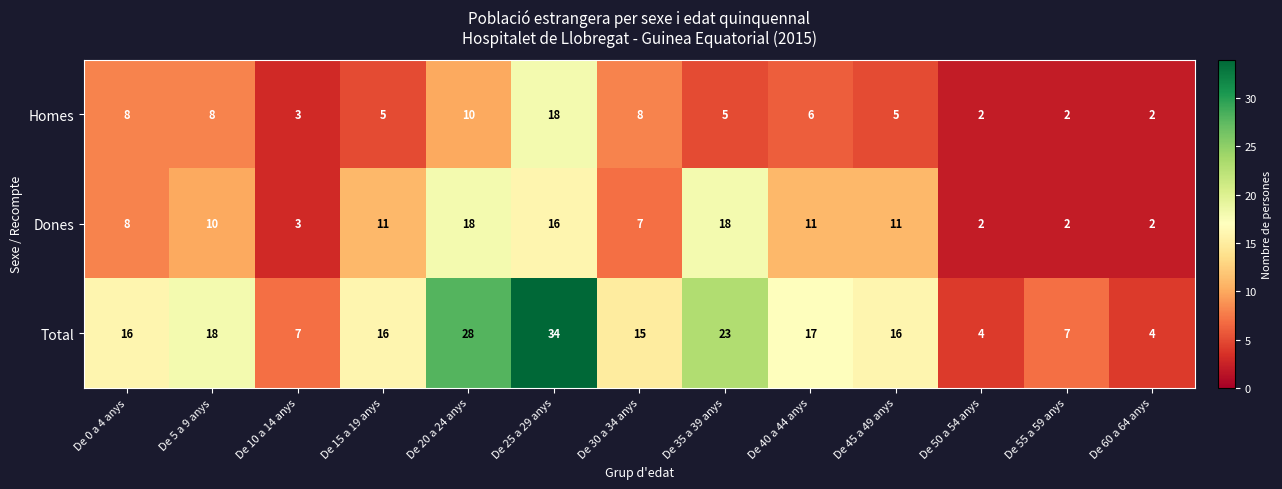

Which series has the largest total across all categories?

Total